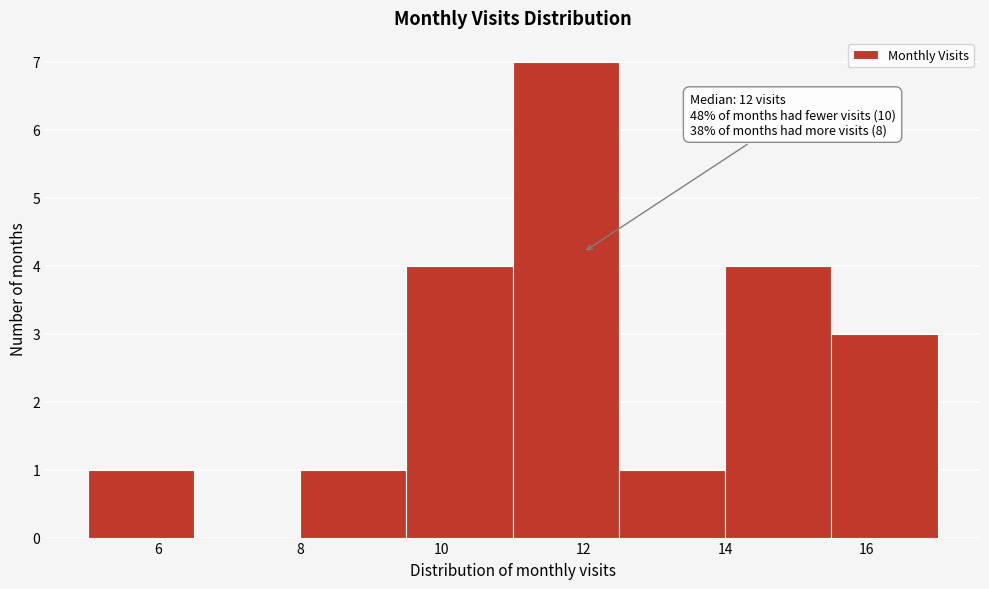

Over which range of the x-axis is the bar tallest?

11.0 to 12.5